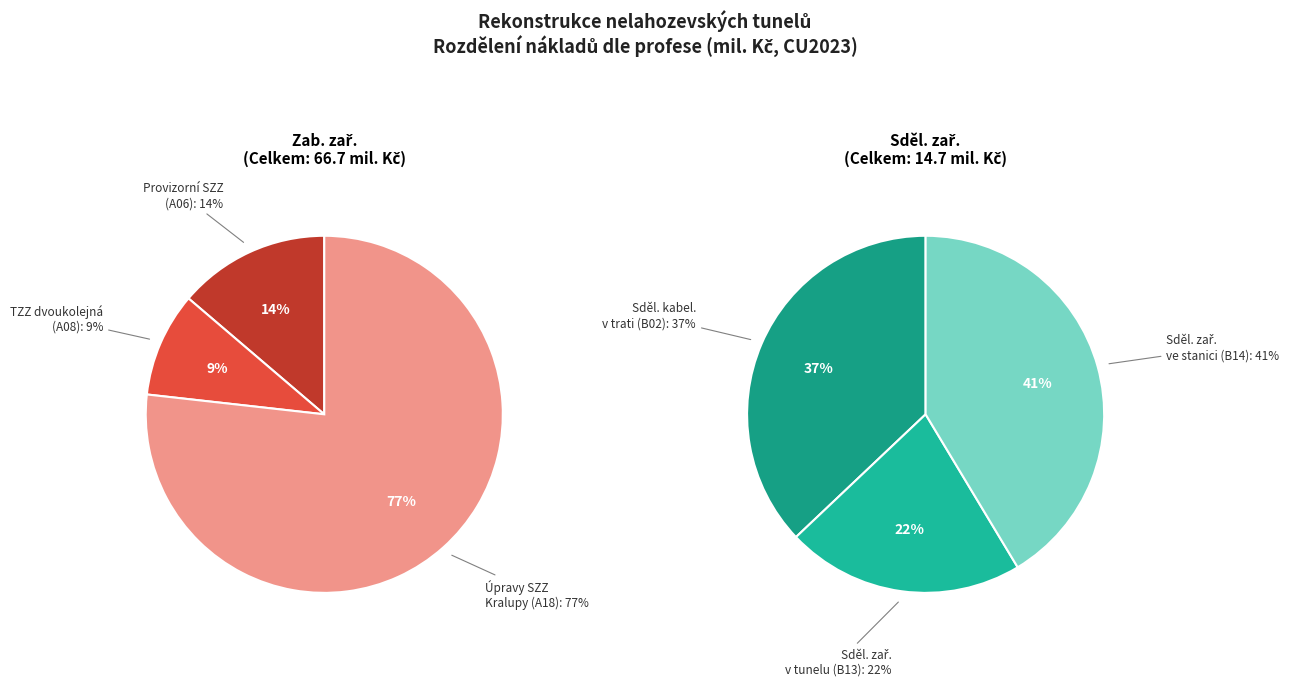

What percentage is NOT represented by Ostatní tech.?

100.0%